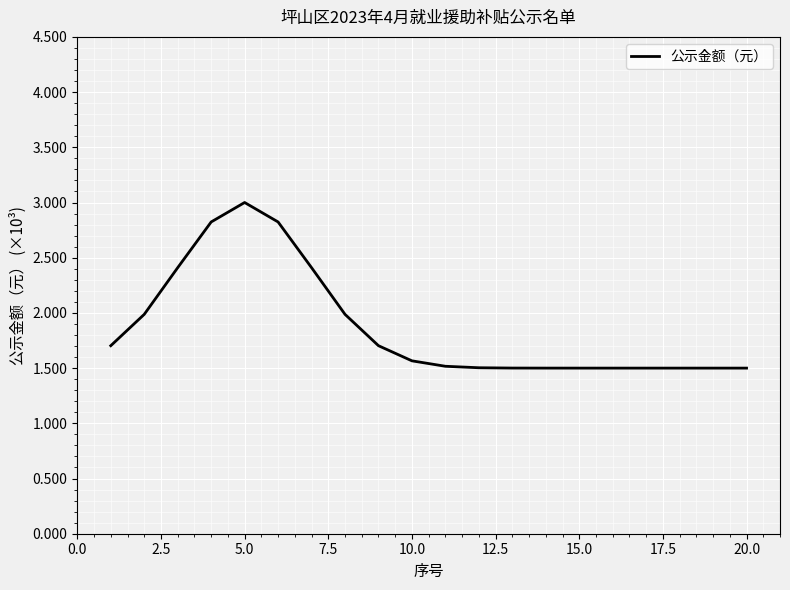

What is the maximum value shown in the chart?

3.0